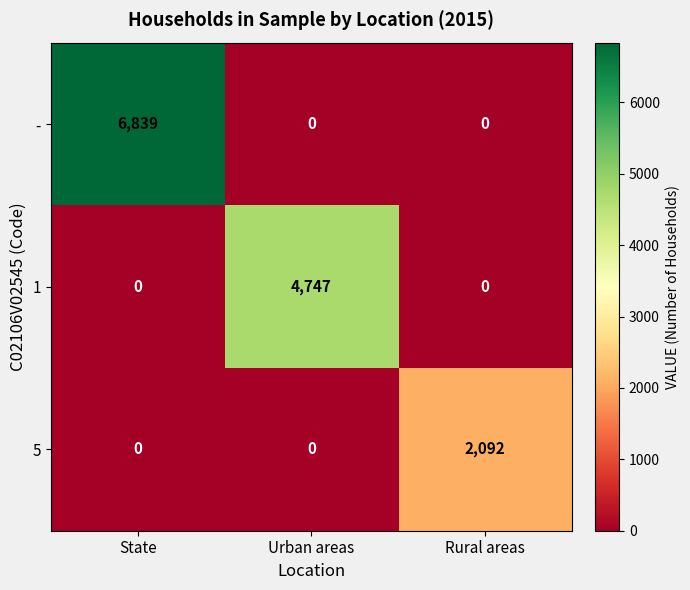

At which category is the sum across all series the highest?

State